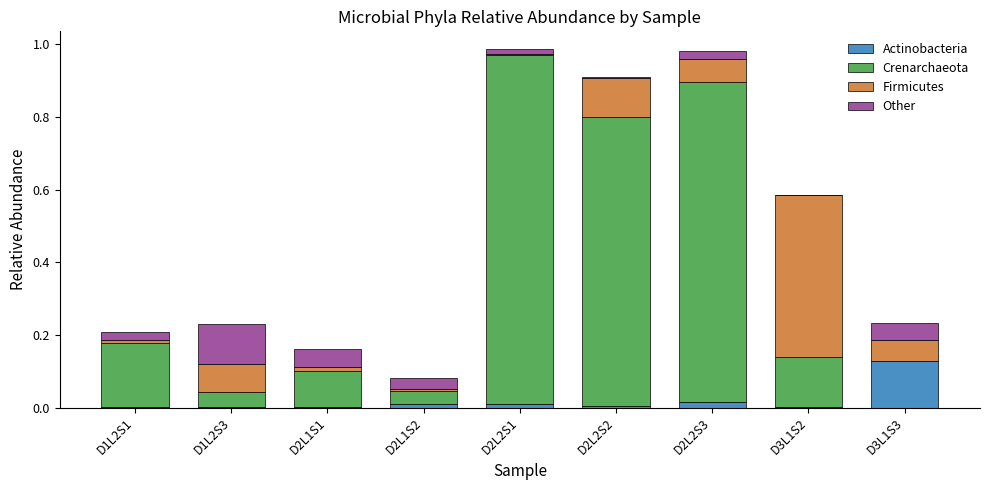

Which category has the highest value in the Actinobacteria series?

D3L1S3